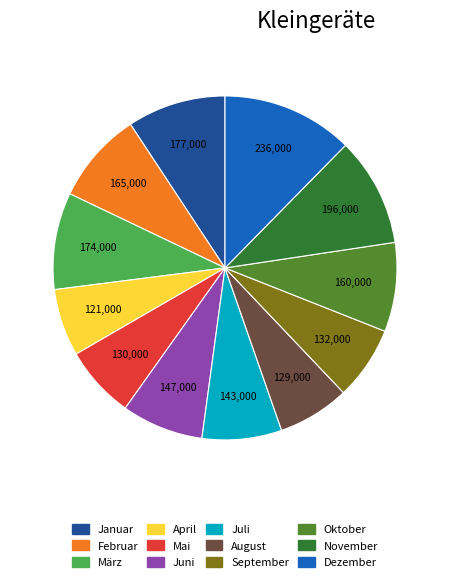

The November slice represents 10% of the pie. True or false?

True